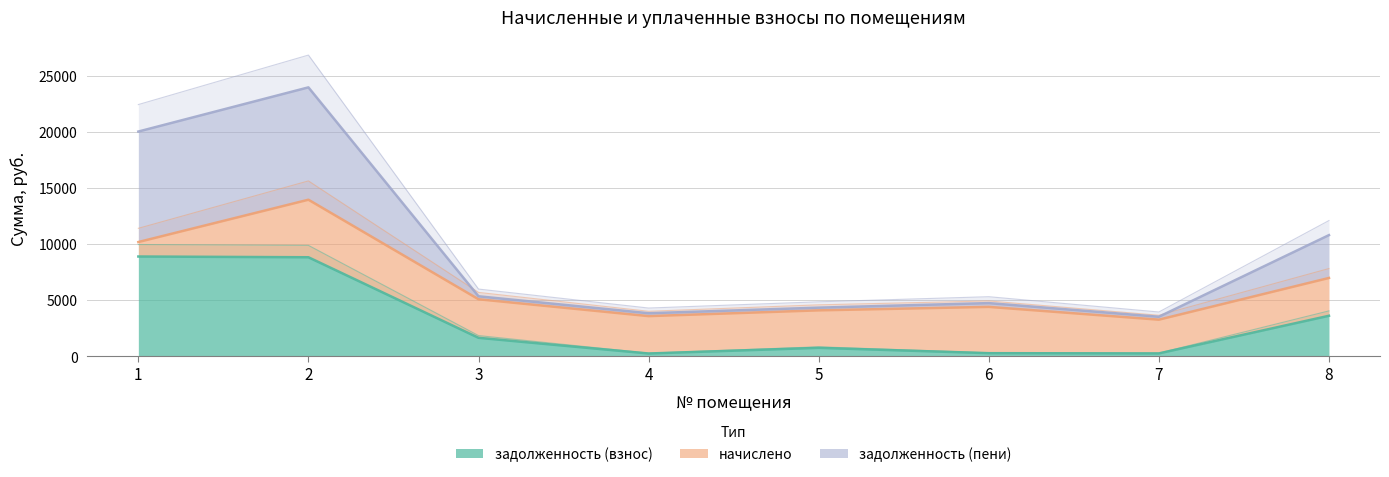

How many interior local valleys does the задолженность (пени) series have?

2